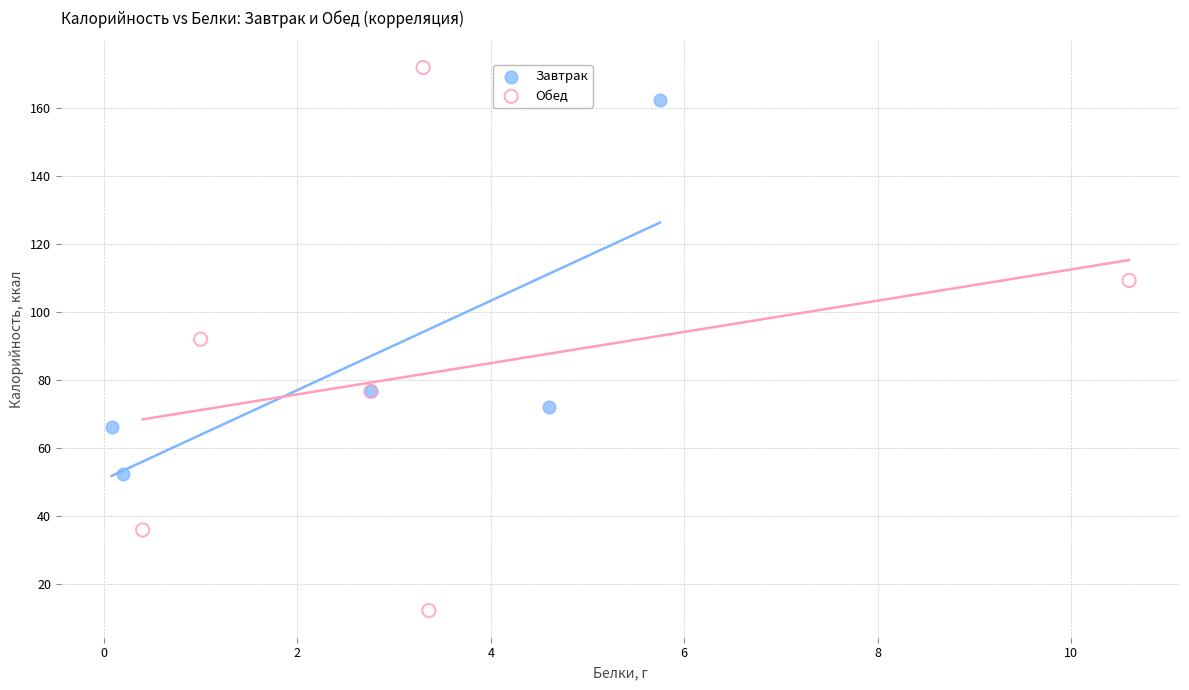

What are all the series names shown in the legend?

Завтрак, Обед